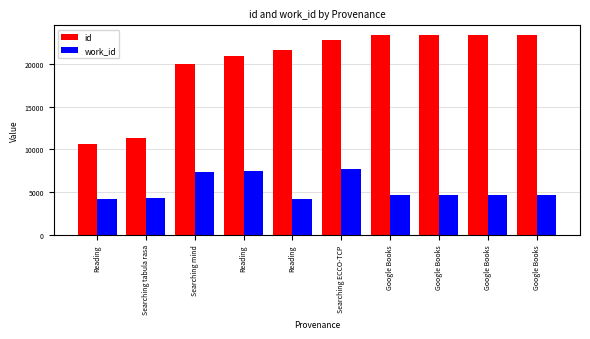

Between Reading and Google Books, which series saw the biggest shift?

id